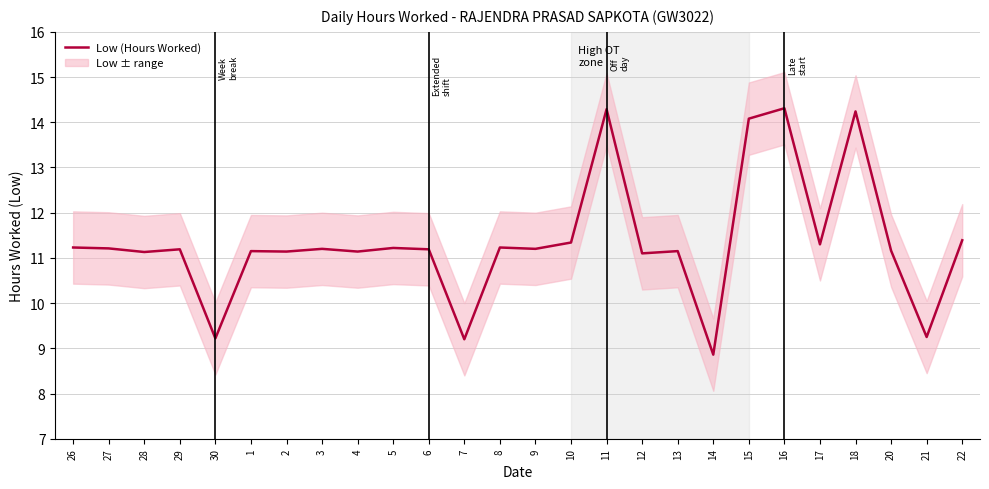

What is the greatest value displayed?

14.3